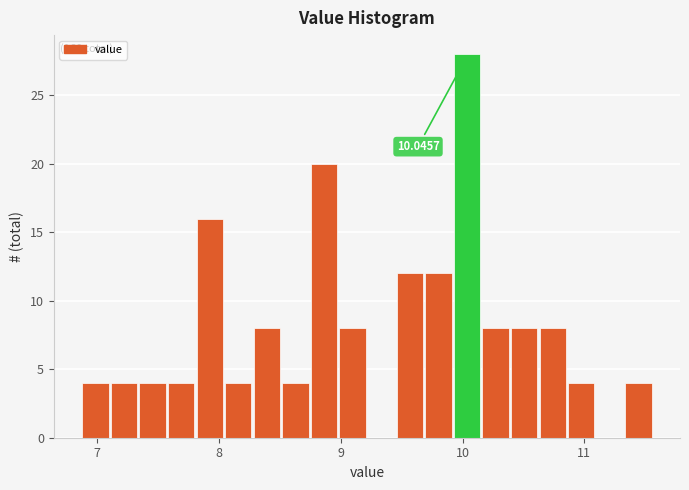

Read against the x-axis, roughly where is the centre of the tallest bar?

10.0